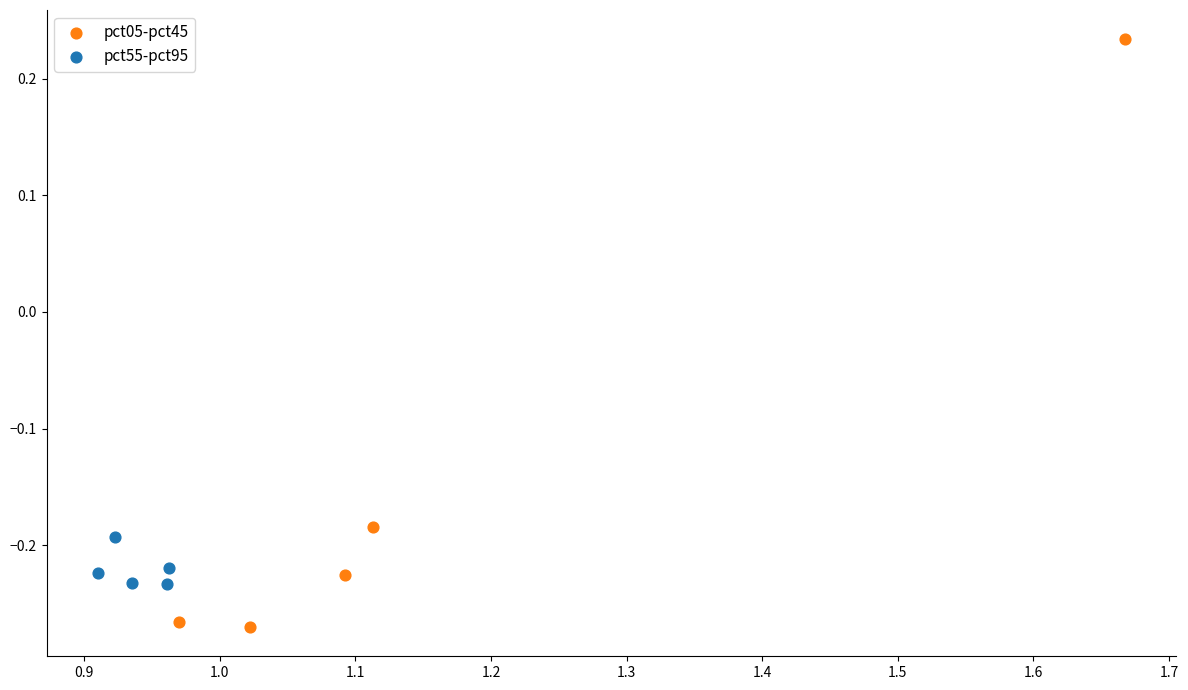

Which series contains the lowest Y value?

pct05-pct45